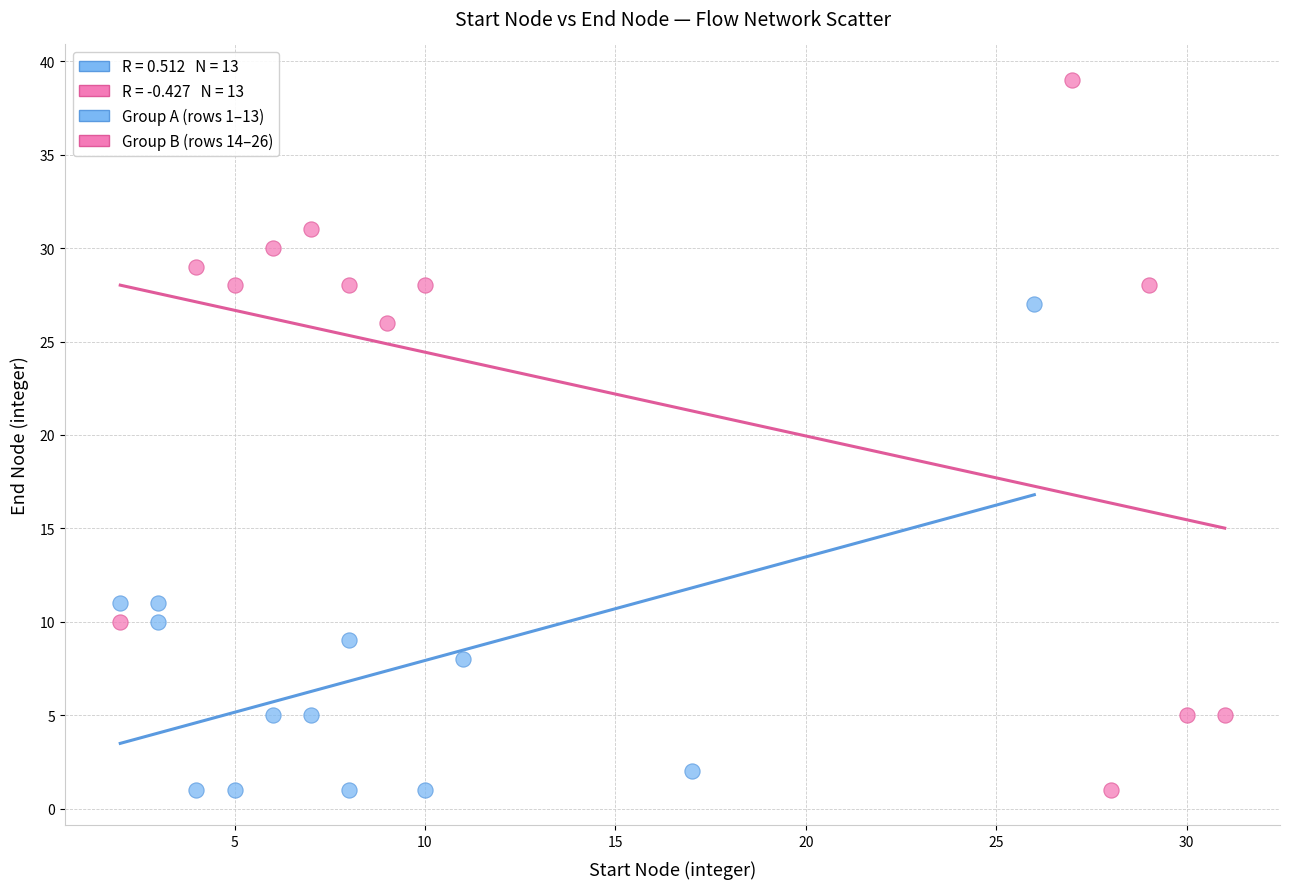

Which series has the widest spread of Y values?

Group B (rows 14–26)